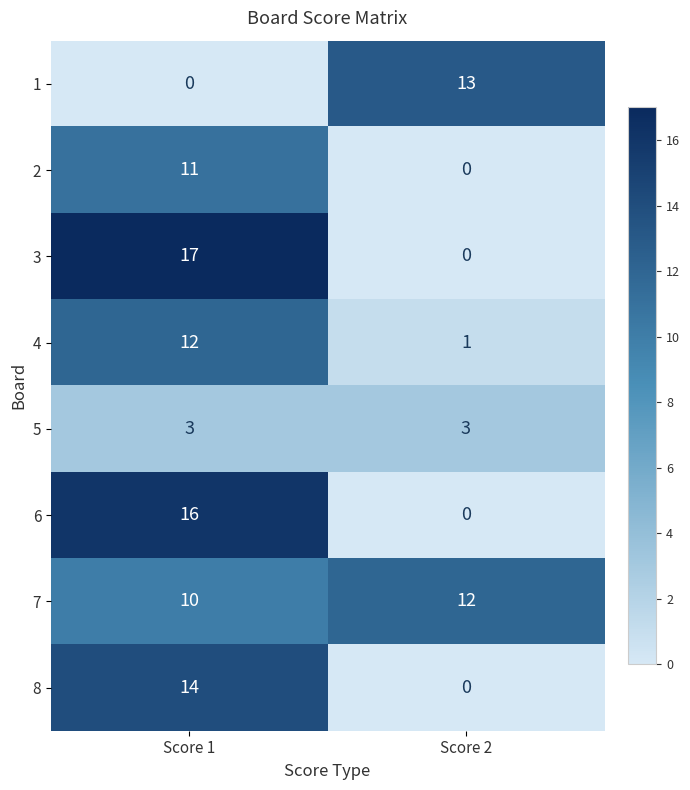

Which series has the largest total across all categories?

7